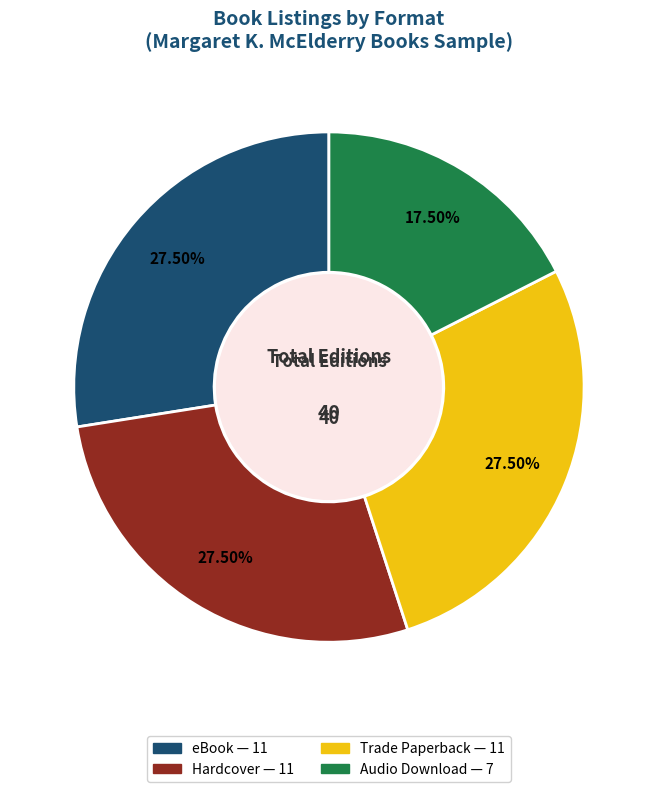

Is there any slice that represents more than half of the pie?

No